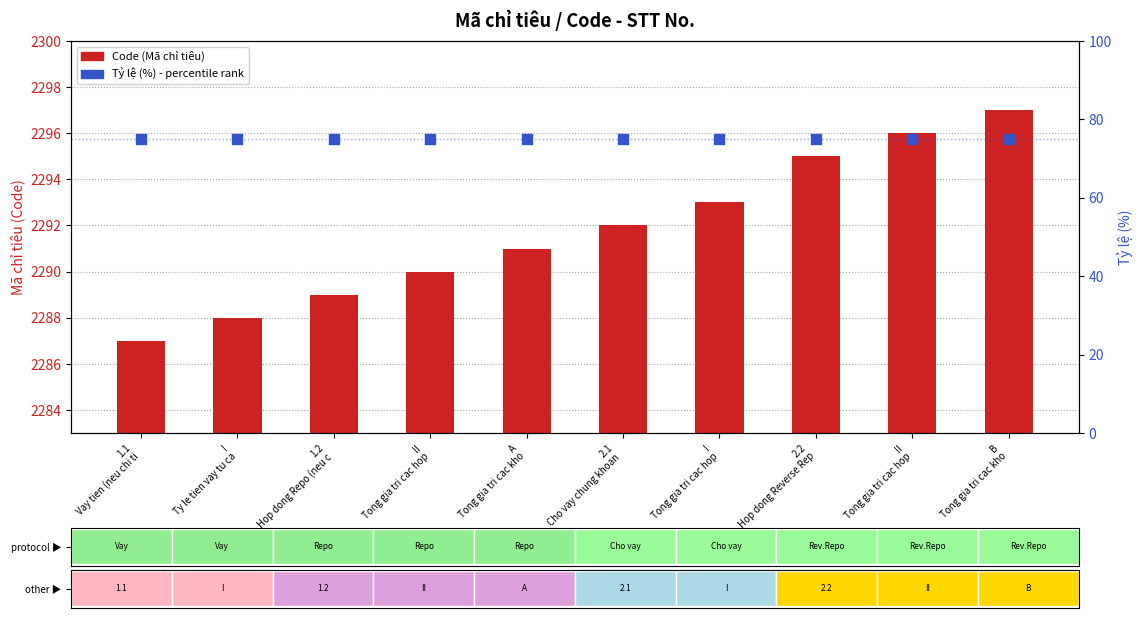

Is the value of Tỷ lệ (%) - percentile rank at II
Tong gia tri cac hop greater than the value of Code (Mã chỉ tiêu) at A
Tong gia tri cac kho?

No